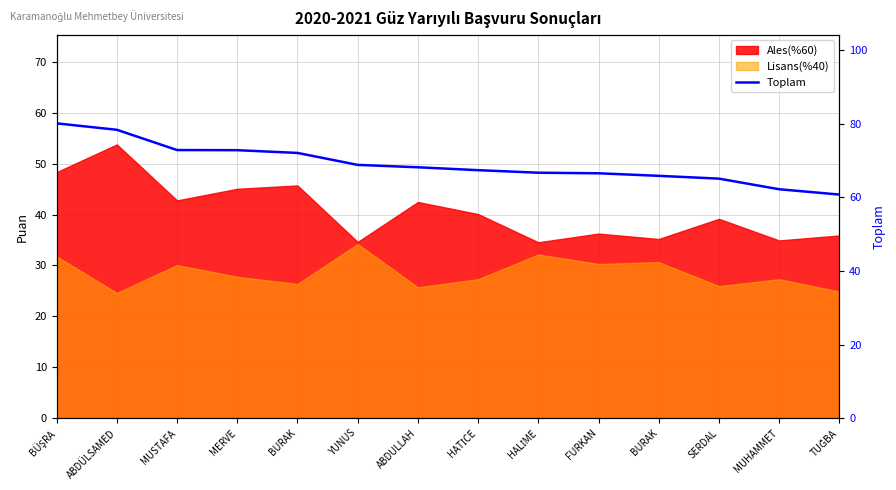

What is the sum of all values?

967.9